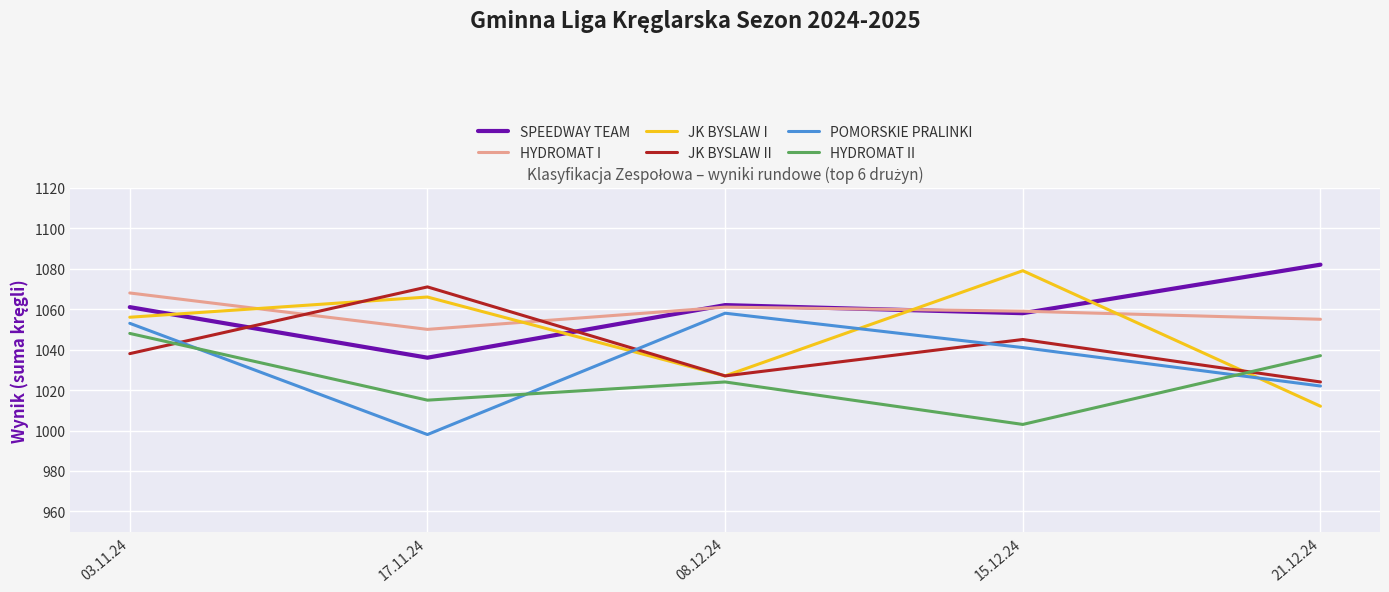

What value does the HYDROMAT II series have at 21.12.24, to the nearest 5?

1035